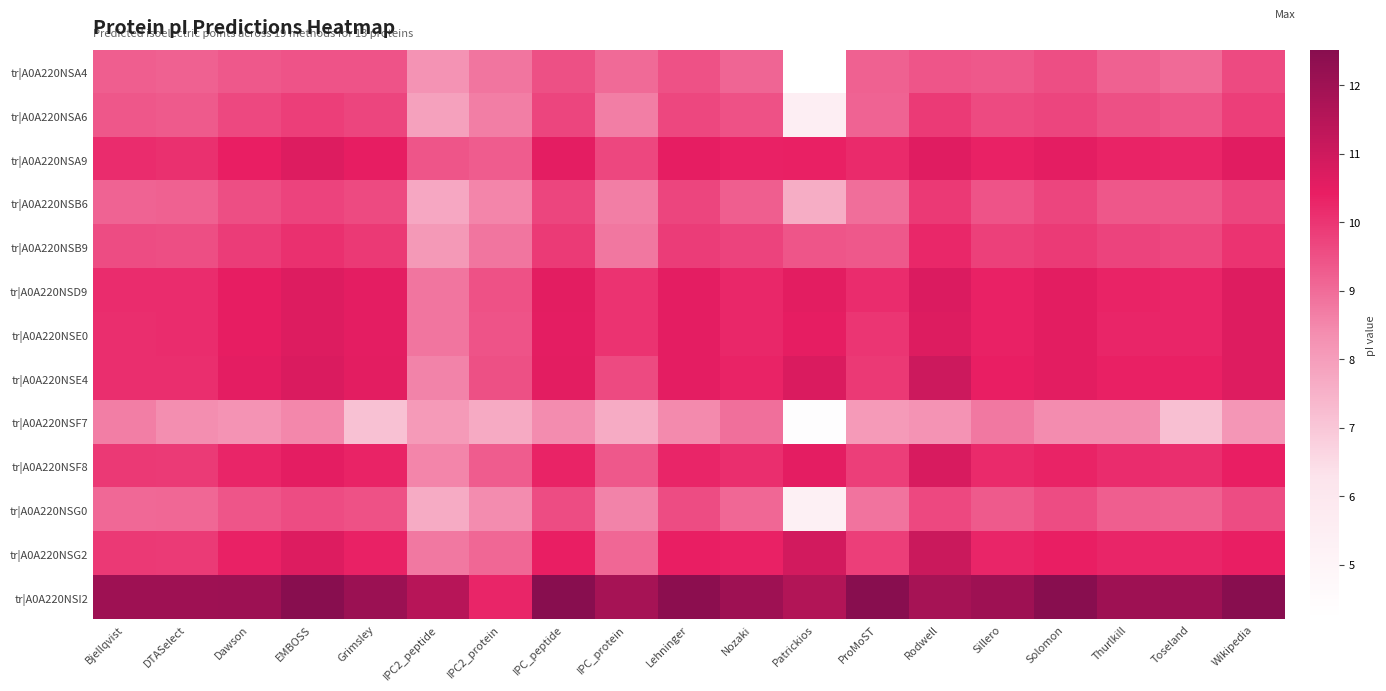

Rank the series by their maximum value, from highest to lowest.

tr|A0A220NSI2, tr|A0A220NSG2, tr|A0A220NSE4, tr|A0A220NSF8, tr|A0A220NSD9, tr|A0A220NSA9, tr|A0A220NSE0, tr|A0A220NSB9, tr|A0A220NSB6, tr|A0A220NSA6, tr|A0A220NSG0, tr|A0A220NSA4, tr|A0A220NSF7